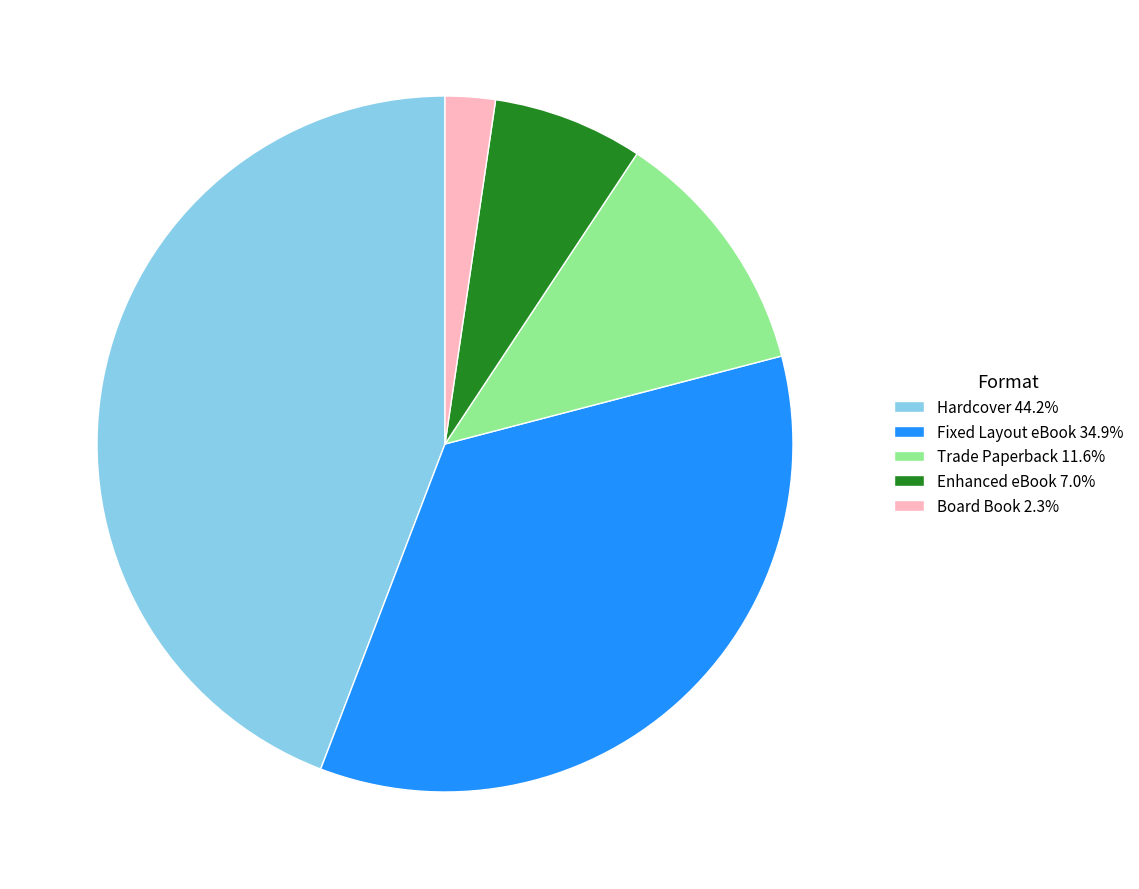

Count the number of slices in the pie.

5